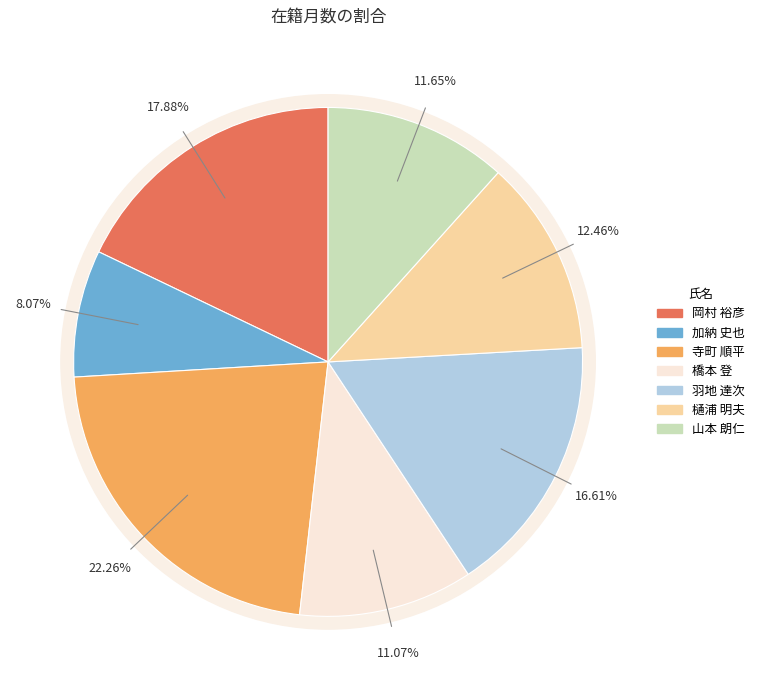

To the nearest percent, what percentage of the pie is 321104
山本 朗仁?

12%